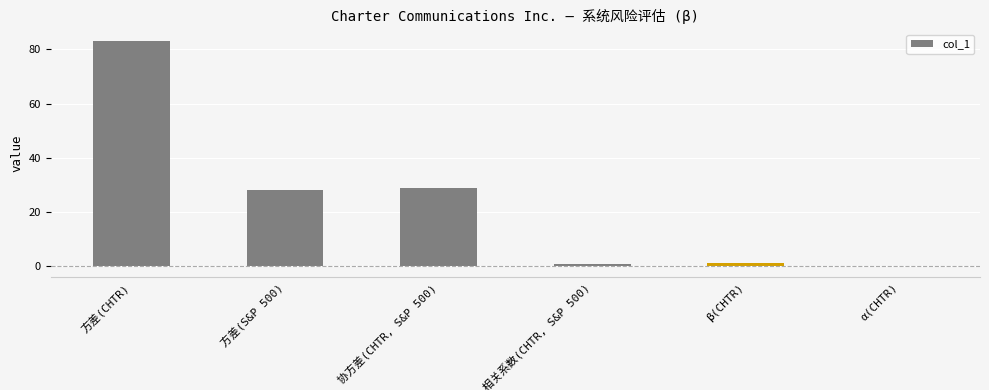

What is the greatest value displayed?

83.3